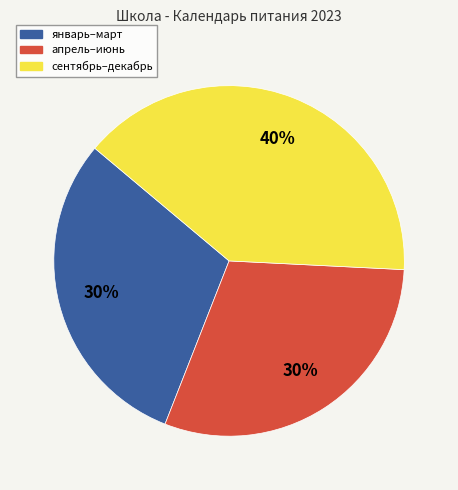

Is there any slice that represents more than half of the pie?

No